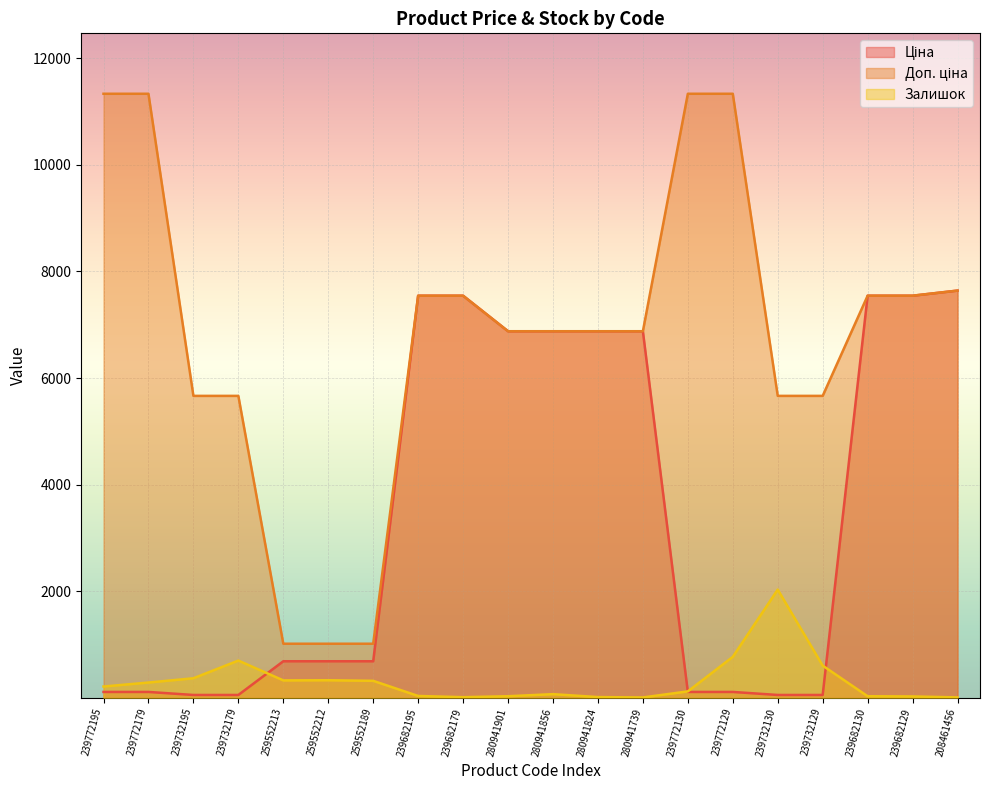

At 280941901, list the series in order from largest to smallest.

Ціна, Доп. ціна, Залишок